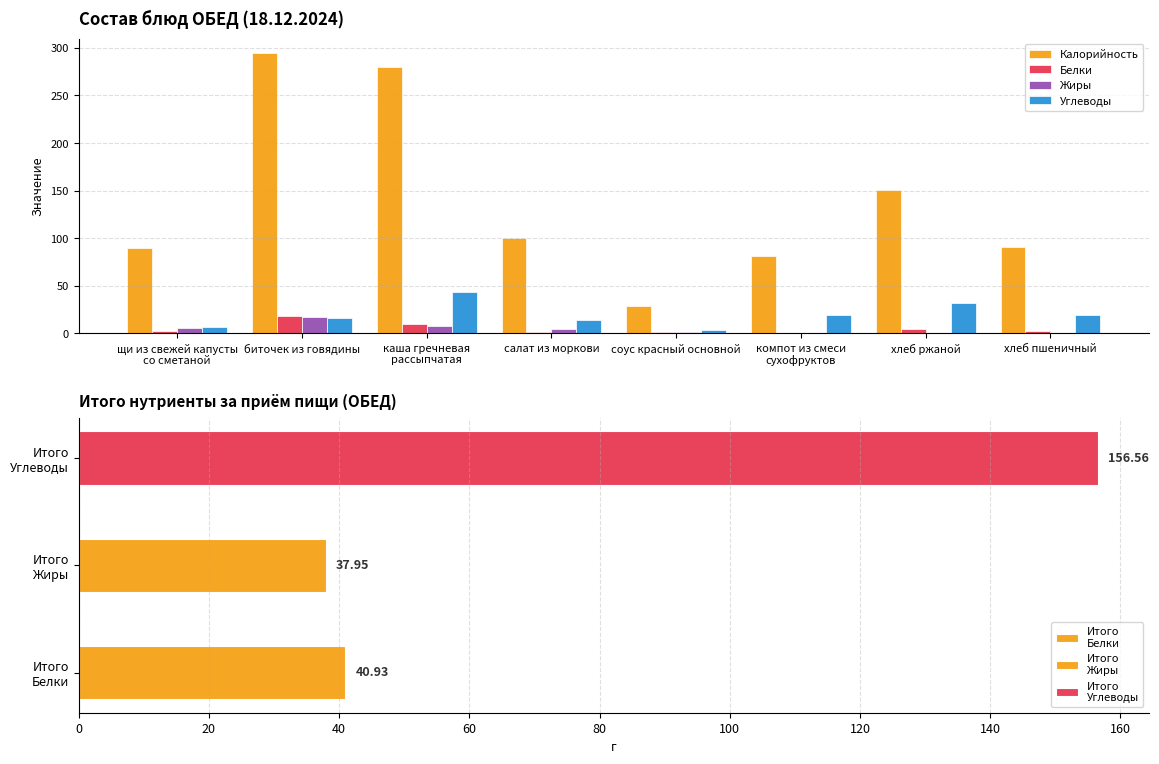

Which series has the largest total across all categories?

Калорийность